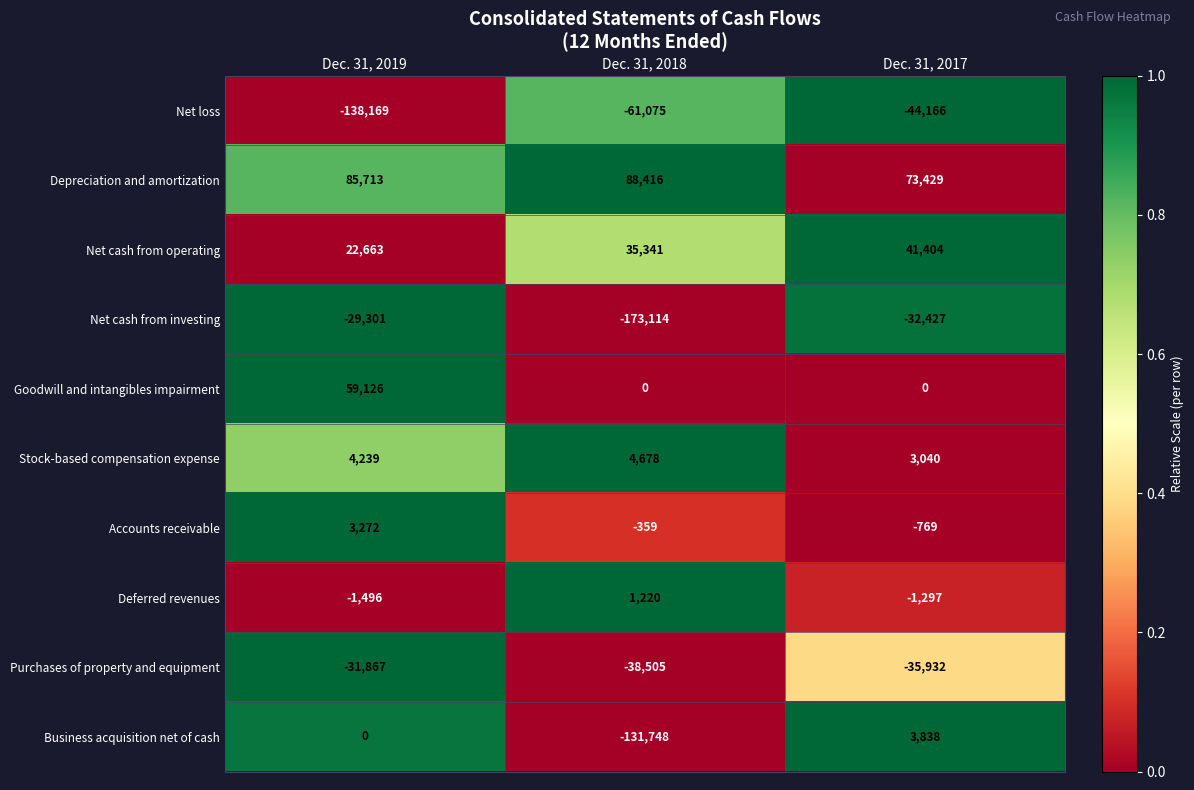

Between Dec. 31, 2019 and Dec. 31, 2017, which series saw the biggest shift?

Net loss